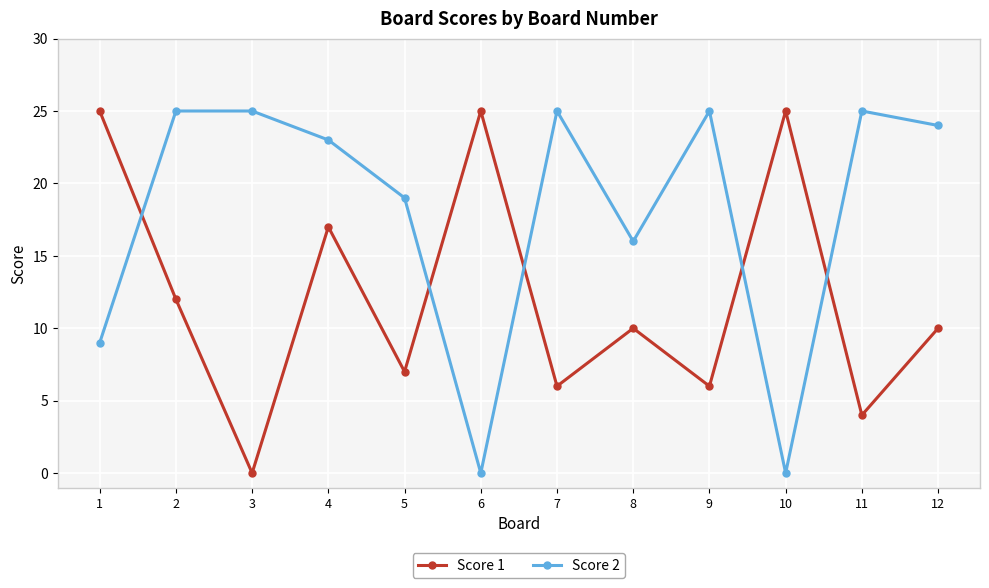

Is it true that Score 2 equals 32 at 5?

False